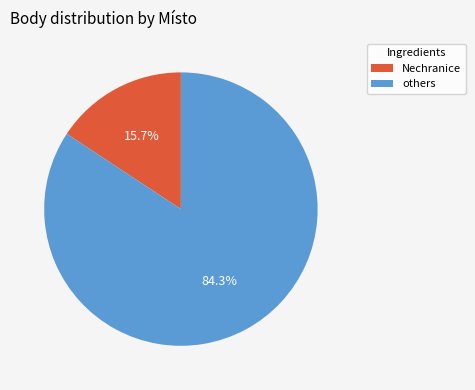

What percentage is NOT represented by Nechranice?

84.3%